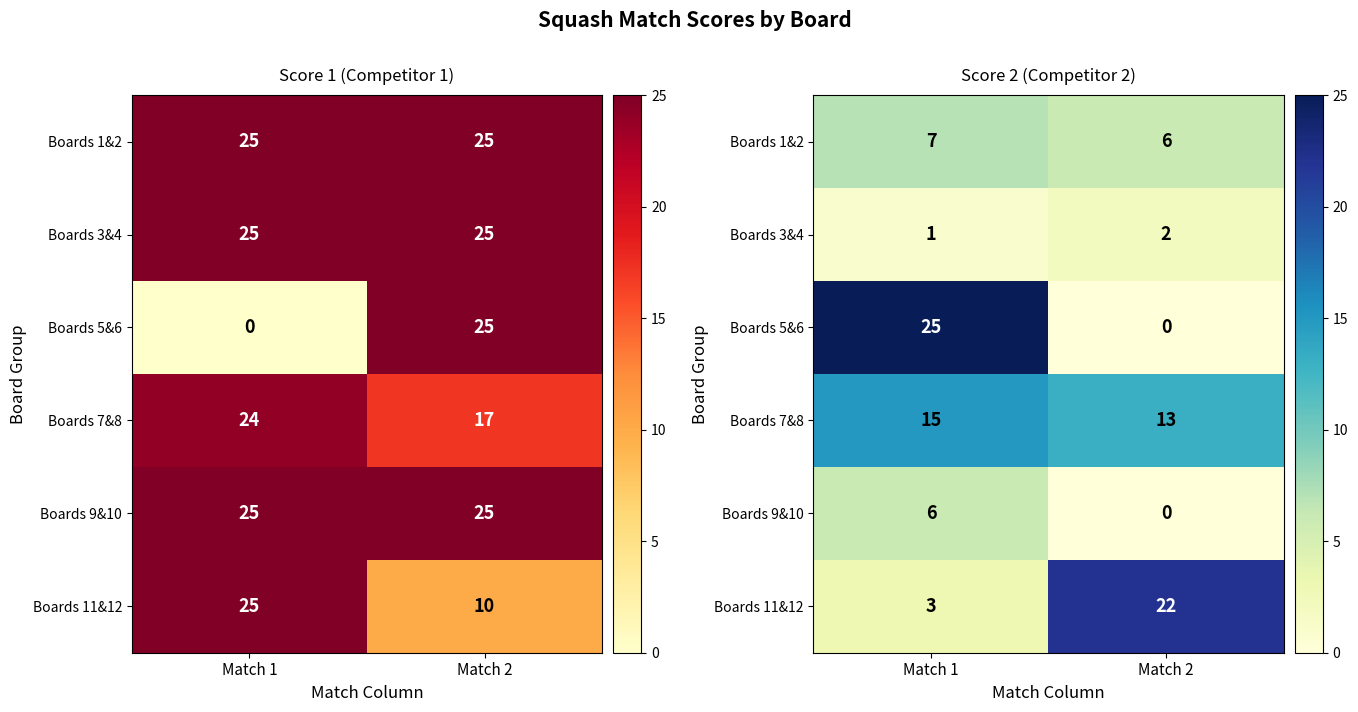

At how many categories does at least one series exceed 10?

2